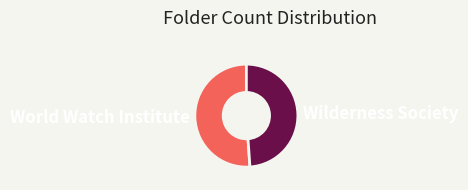

Is it true that World Watch Institute is 51% of the pie?

True